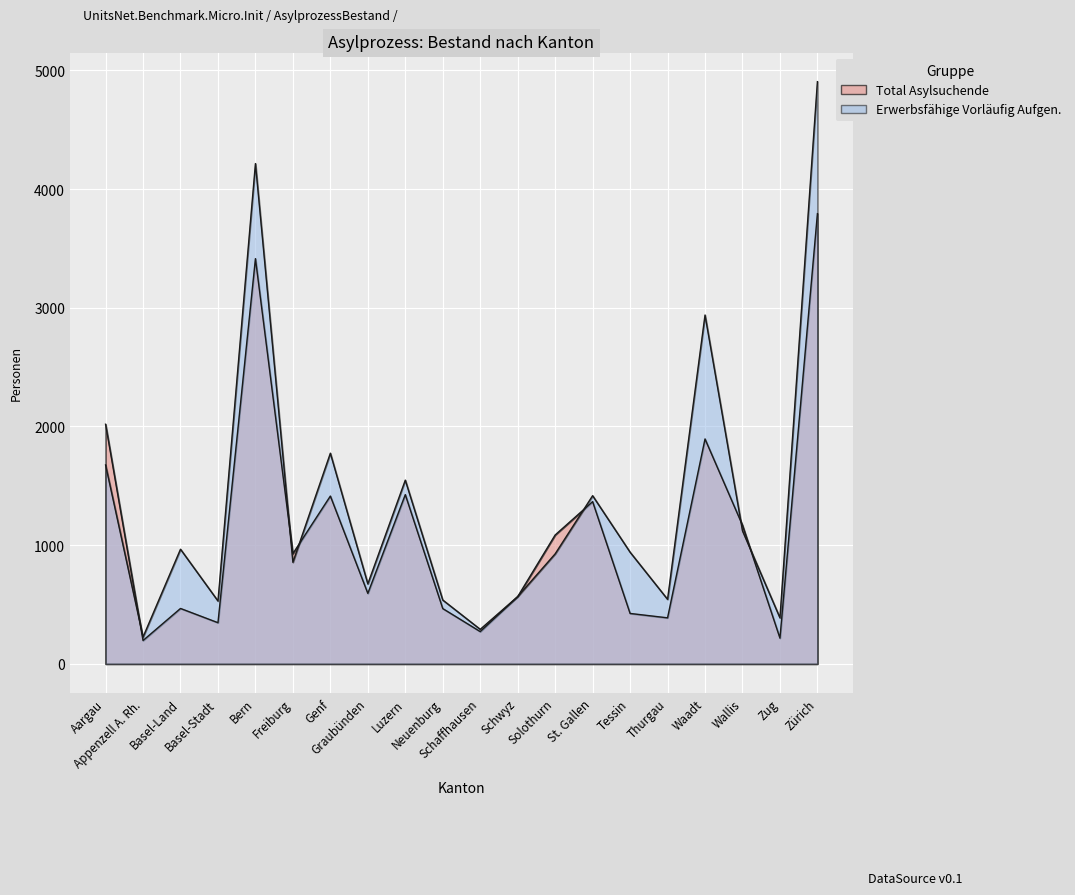

How many data points in Erwerbsfähige Vorläufig Aufgen. are above 941?

9